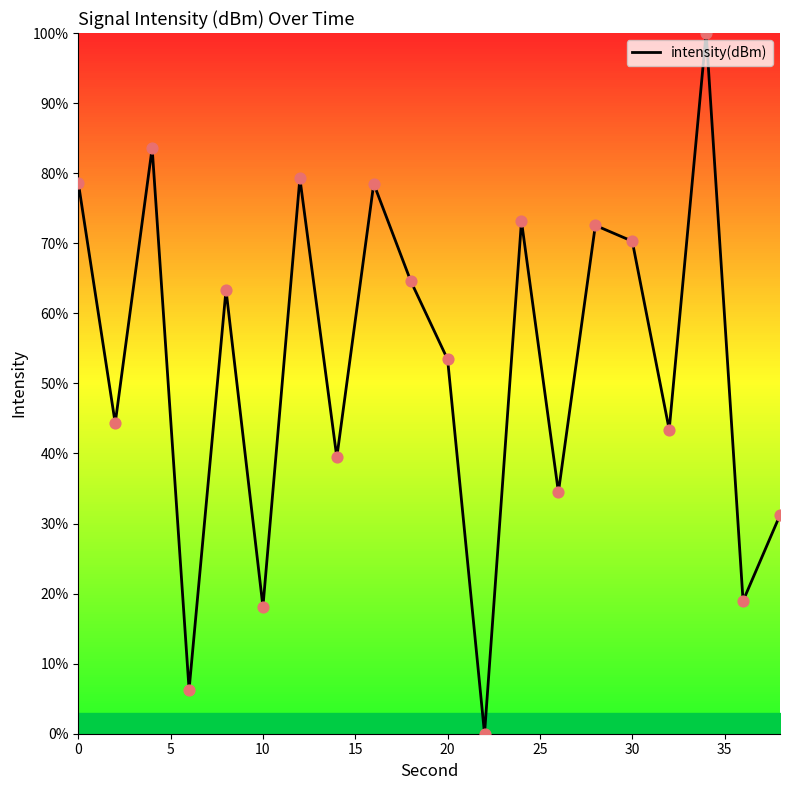

What is the greatest value displayed?

100.0